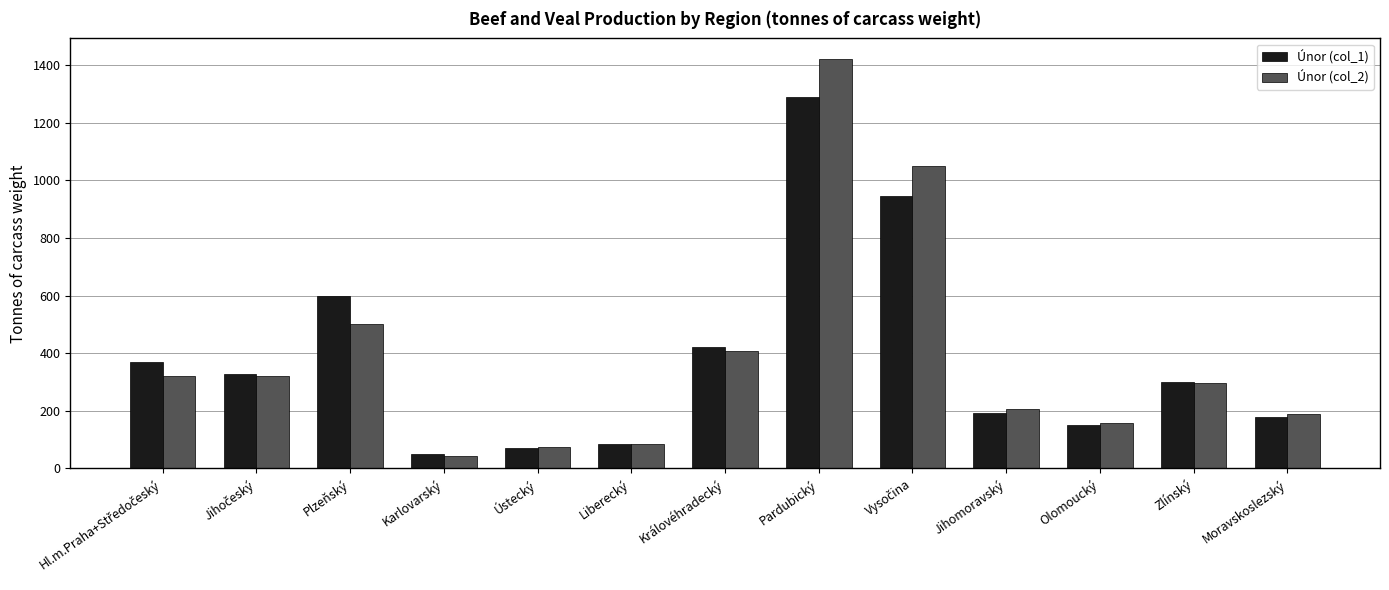

What is the label of the 8th bar from the left?

Pardubický